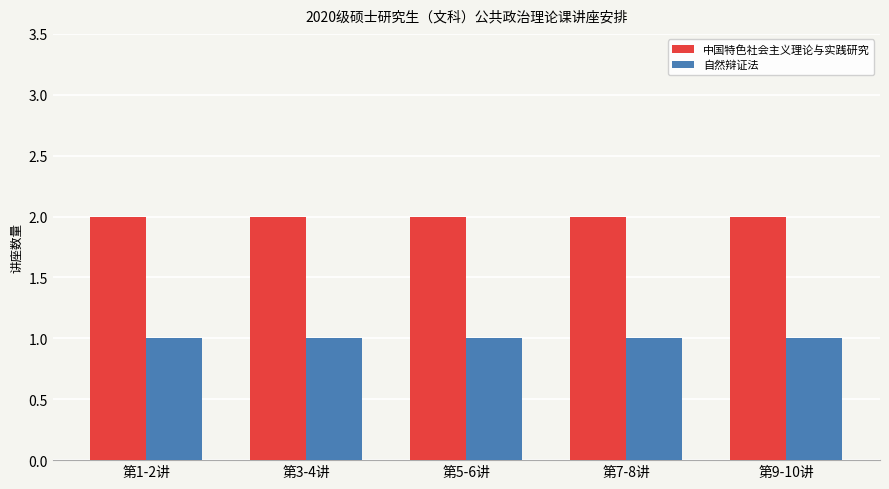

How many distinct data groups are displayed?

2